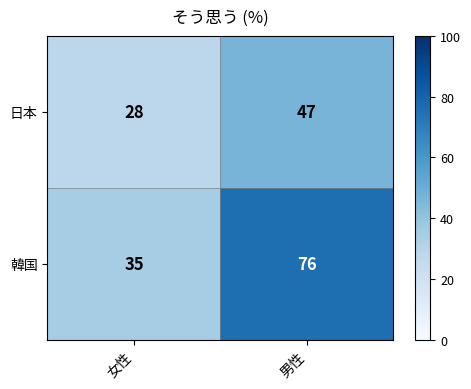

Reading right to left, what are all the values shown in this chart?

日本: 男性=47	女性=28
韓国: 男性=76	女性=35